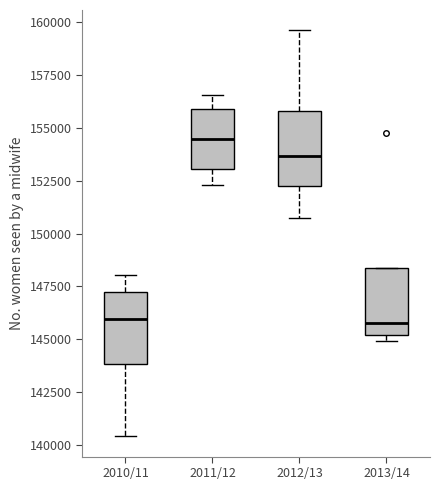

Reading left to right, transcribe this box plot: for each box, give where its median line is, the range the box spans, and where its two whiskers end, as read against the y-axis. The values are not printed on the chart, so give them approximately, as read against the axis.

2010/11: median 146000, box 144000 to 147000, whiskers 140500 to 148000
2011/12: median 154500, box 153000 to 156000, whiskers 152500 to 156500
2012/13: median 153500, box 152500 to 156000, whiskers 150500 to 159500
2013/14: median 146000, box 145000 to 148500, whiskers 145000 (just below the box's lower edge) to 148500